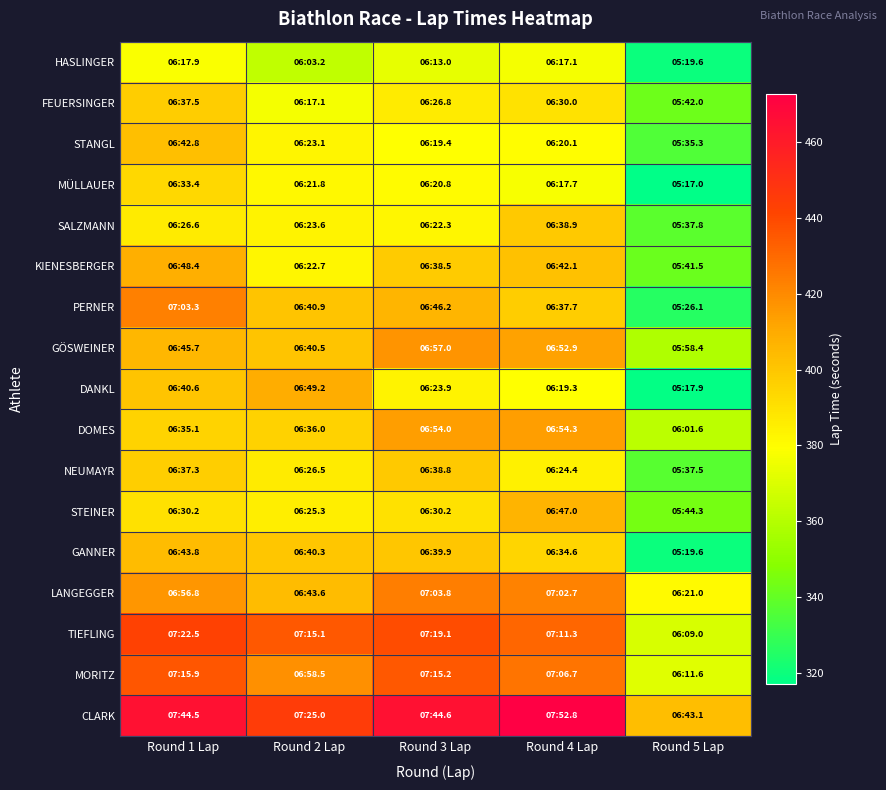

How many categories are shown in the chart?

5